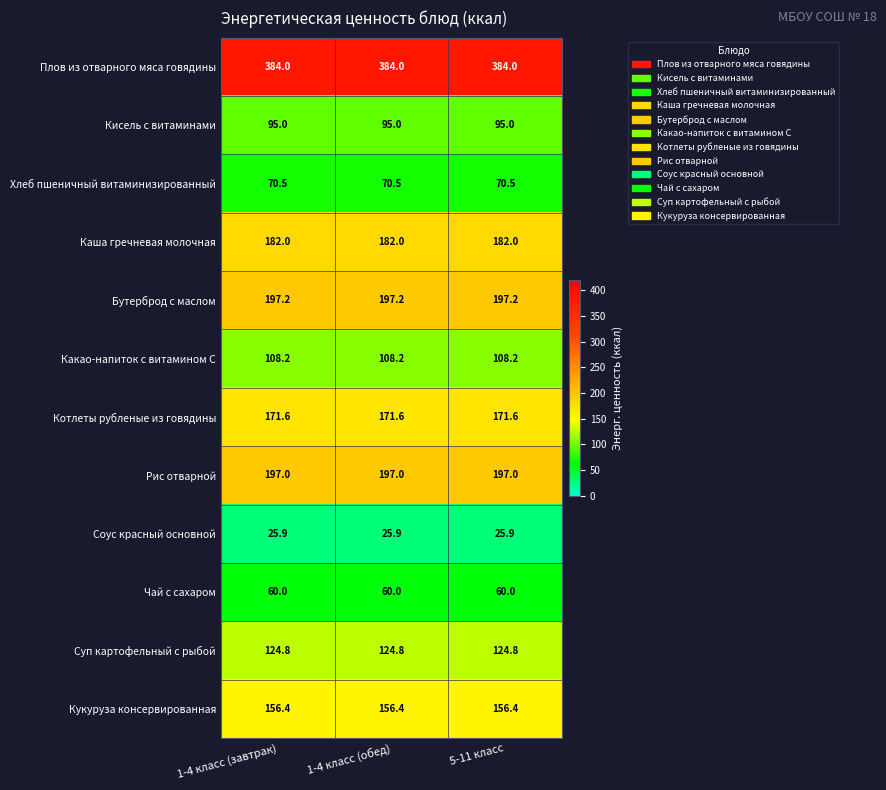

What is the difference between the highest and lowest values at 5-11 класс?

358.1